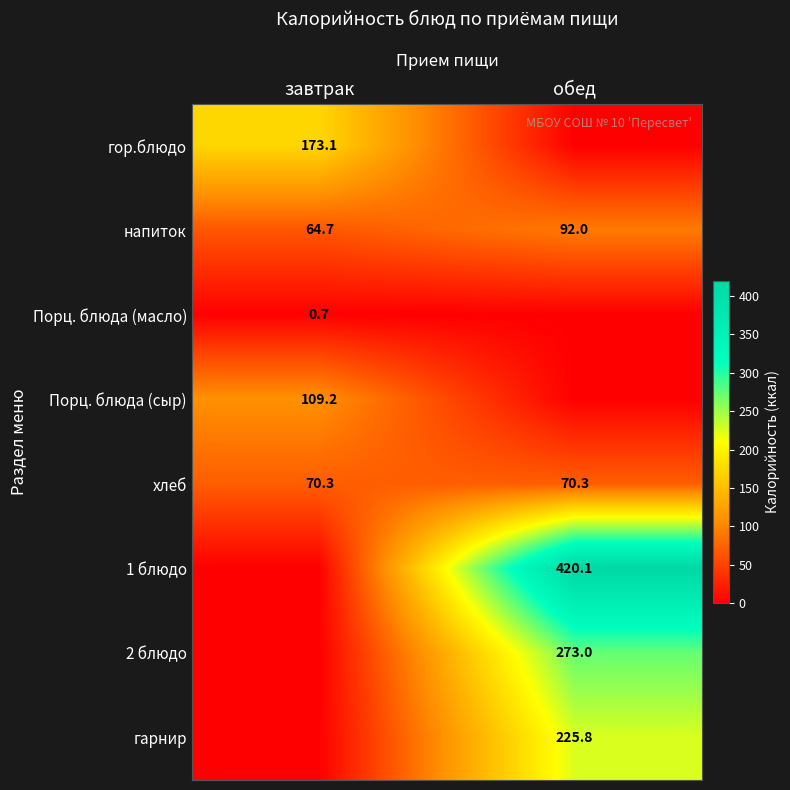

What is the difference between the maximum and minimum values in the напиток series?

27.3